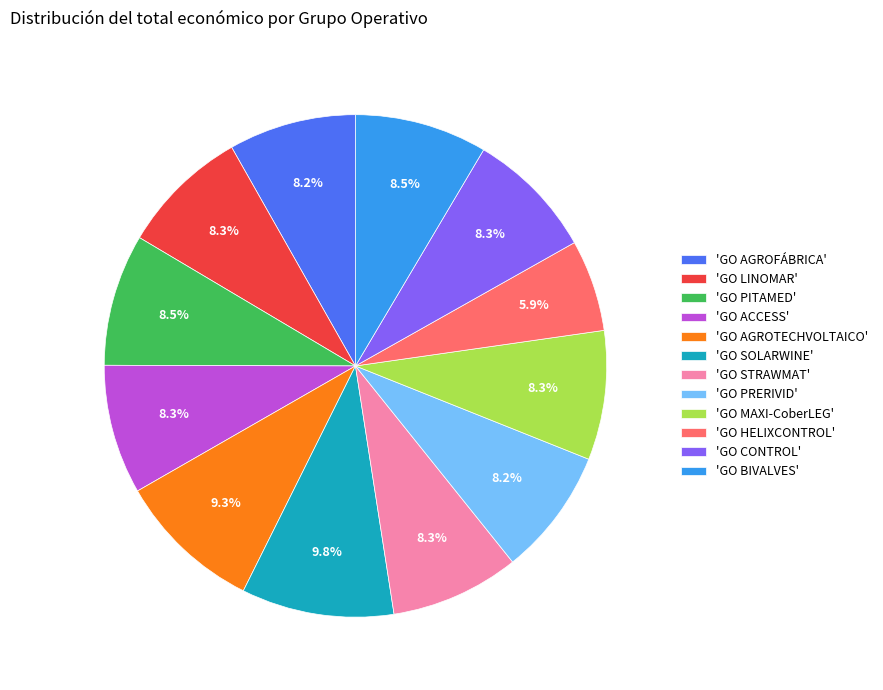

How many slices are in this pie chart?

12